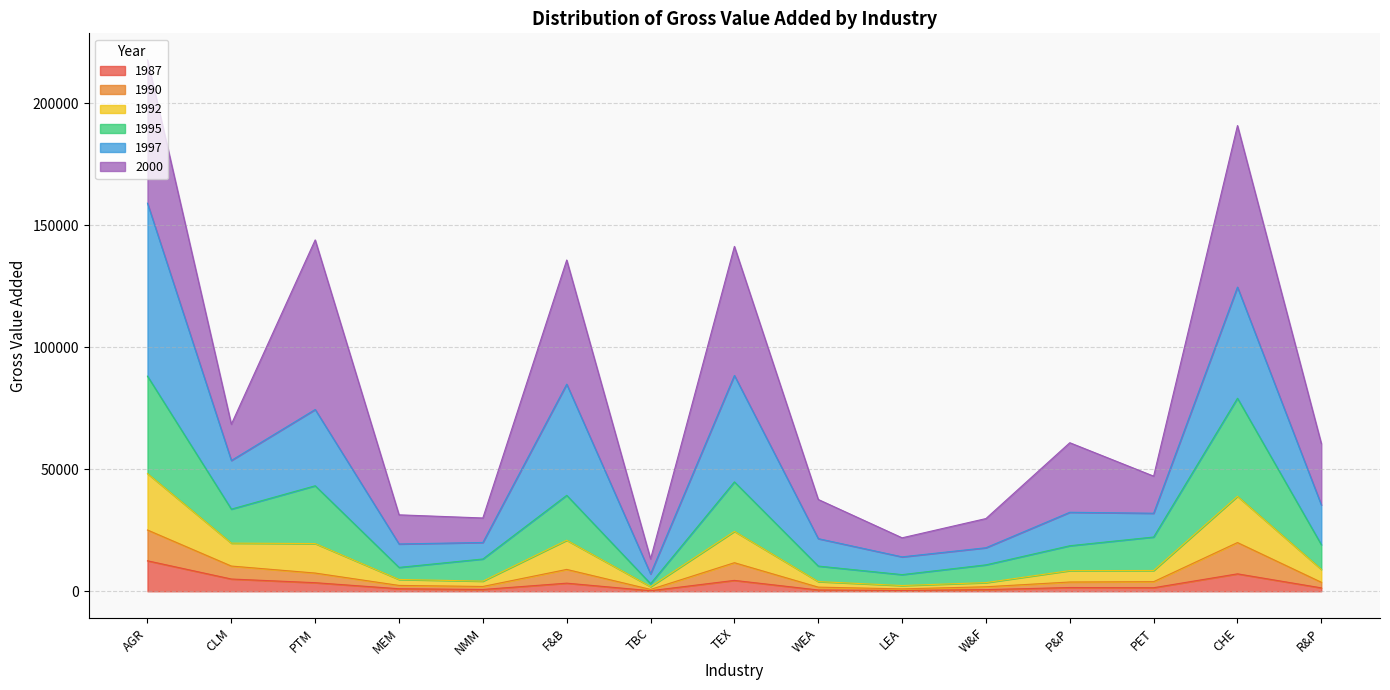

What is the label of the 2nd point from the right?

CHE